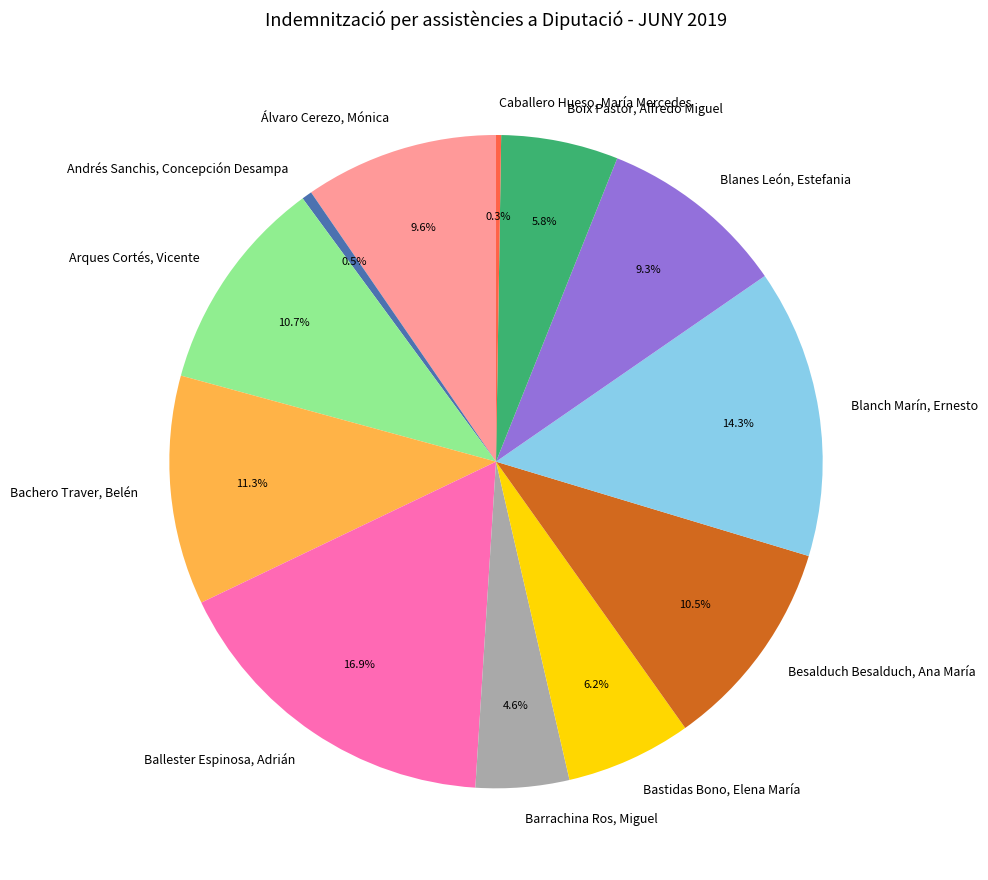

Does Arques Cortés, Vicente account for over 50% of the chart?

No